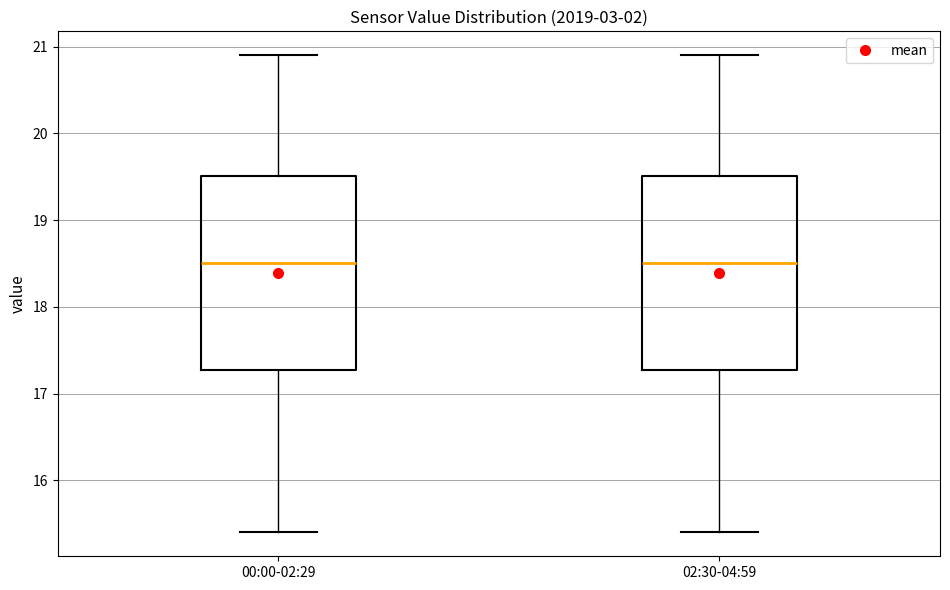

Reading left to right, read every box against the y-axis: the position of its median line, the range the box covers, and the ends of its whiskers. The values are not printed on the chart, so give them approximately, as read against the axis.

00:00-02:29: median 18.5, box 17.3 to 19.5, whiskers 15.4 to 20.9
02:30-04:59: median 18.5, box 17.3 to 19.5, whiskers 15.4 to 20.9